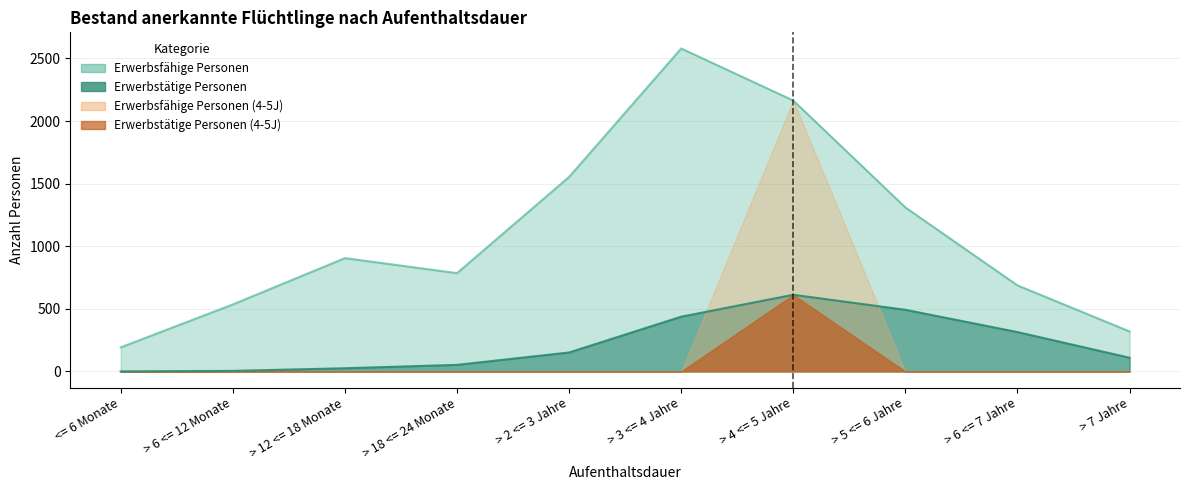

Which series changed the most between <= 6 Monate and > 4 <= 5 Jahre?

Erwerbsfähige Personen